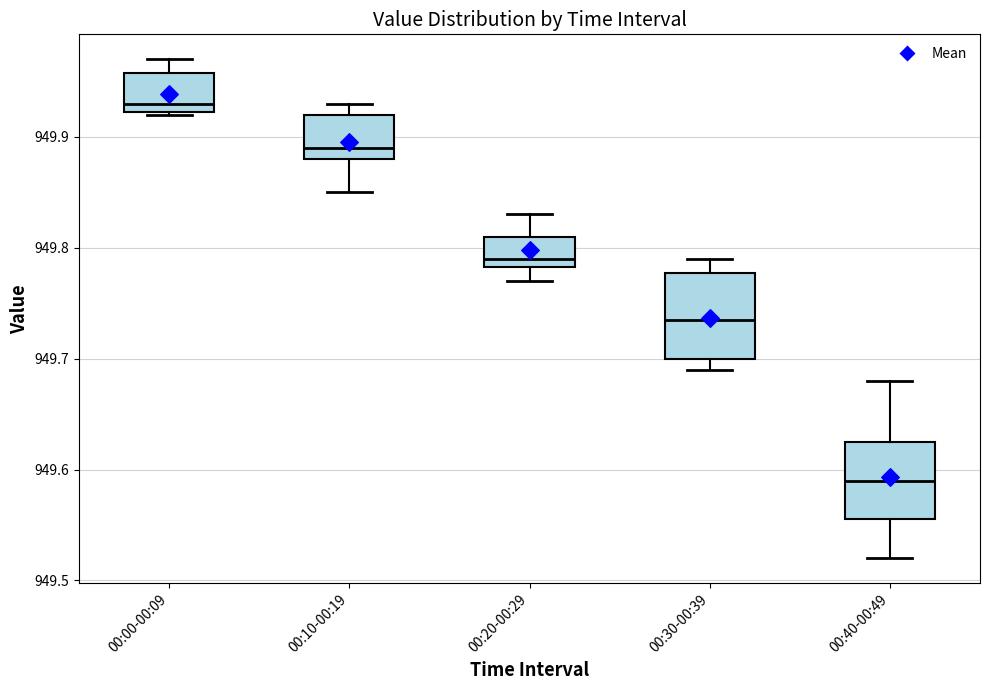

Reading left to right, read every box against the y-axis: the position of its median line, the range the box covers, and the ends of its whiskers. The values are not printed on the chart, so give them approximately, as read against the axis.

00:00-00:09: median 949.93, box 949.92 to 949.96, whiskers 949.92 to 949.97
00:10-00:19: median 949.89, box 949.88 to 949.92, whiskers 949.85 to 949.93
00:20-00:29: median 949.79, box 949.78 to 949.81, whiskers 949.77 to 949.83
00:30-00:39: median 949.74, box 949.70 to 949.78, whiskers 949.69 to 949.79
00:40-00:49: median 949.59, box 949.56 to 949.63, whiskers 949.52 to 949.68